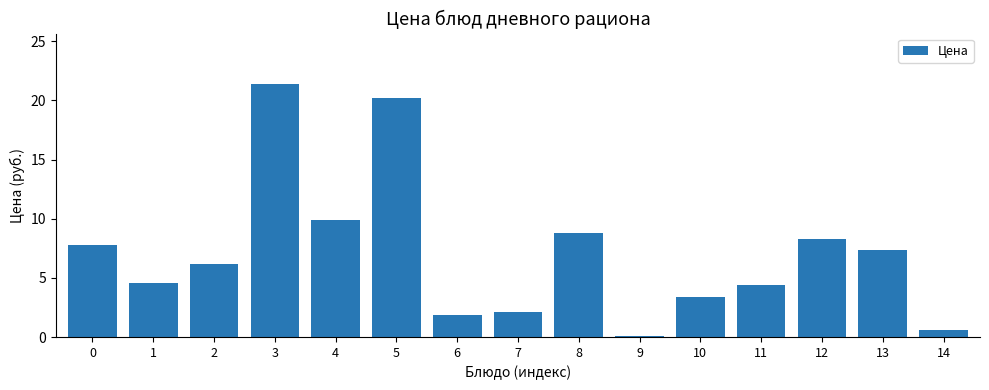

Which category has the highest value across all series?

3